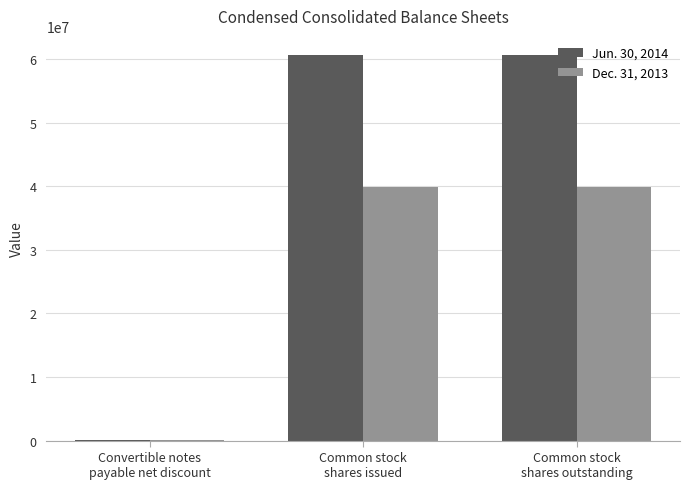

What is the greatest value displayed?

60616448